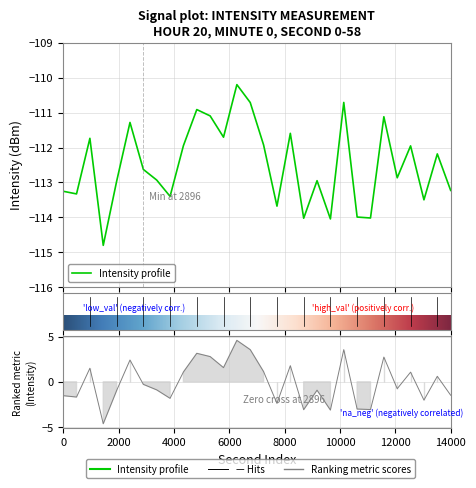

True or false: there are more than 1 points higher than both neighbors.

True